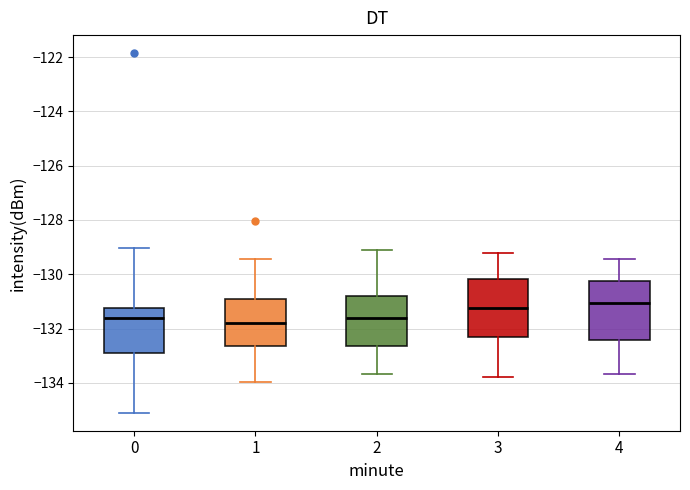

Reading left to right, transcribe this box plot: for each box, give where its median line is, the range the box spans, and where its two whiskers end, as read against the y-axis. The values are not printed on the chart, so give them approximately, as read against the axis.

0: median -131.6, box -133.0 to -131.2, whiskers -135.2 to -129.0
1: median -131.8, box -132.6 to -131.0, whiskers -134.0 to -129.4
2: median -131.6, box -132.6 to -130.8, whiskers -133.6 to -129.2
3: median -131.2, box -132.4 to -130.2, whiskers -133.8 to -129.2
4: median -131.0, box -132.4 to -130.2, whiskers -133.6 to -129.4